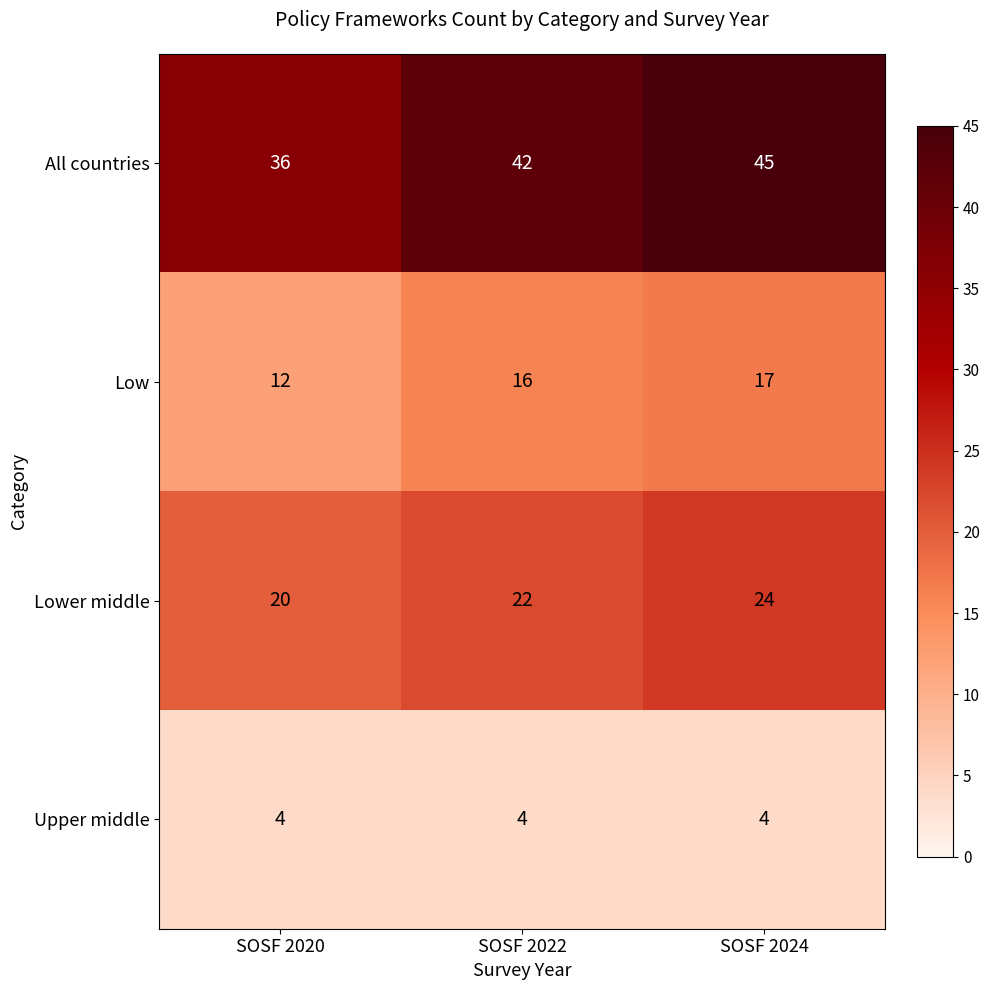

Reading right to left, extract all data points from this chart.

All countries: 45	42	36
Low: 17	16	12
Lower middle: 24	22	20
Upper middle: 4	4	4